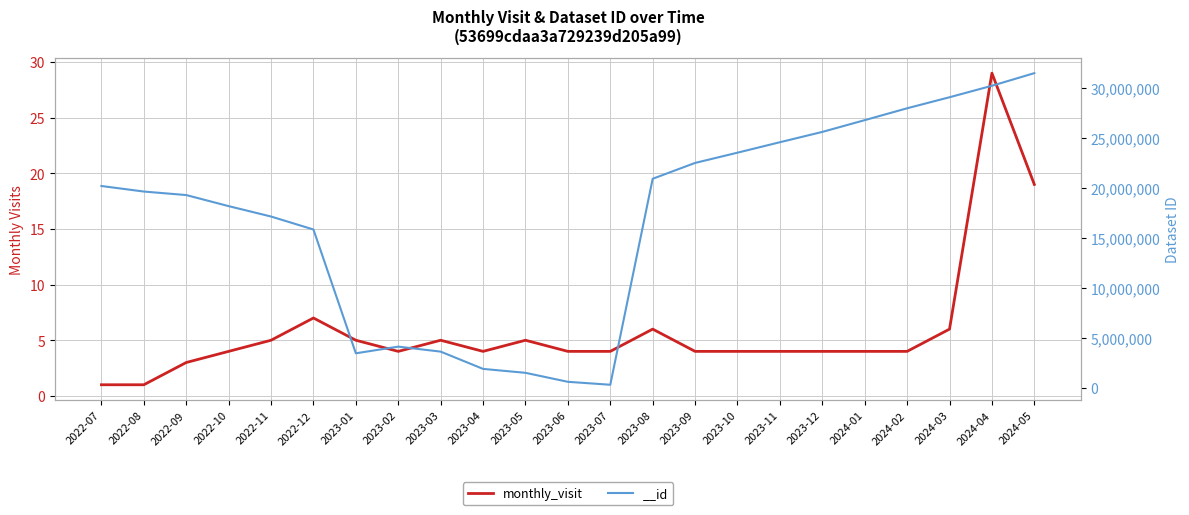

List the labels in order of value, smallest first.

2022-07, 2022-08, 2022-09, 2022-10, 2023-02, 2023-04, 2023-06, 2023-07, 2023-09, 2023-10, 2023-11, 2023-12, 2024-01, 2024-02, 2022-11, 2023-01, 2023-03, 2023-05, 2023-08, 2024-03, 2022-12, 2024-05, 2024-04